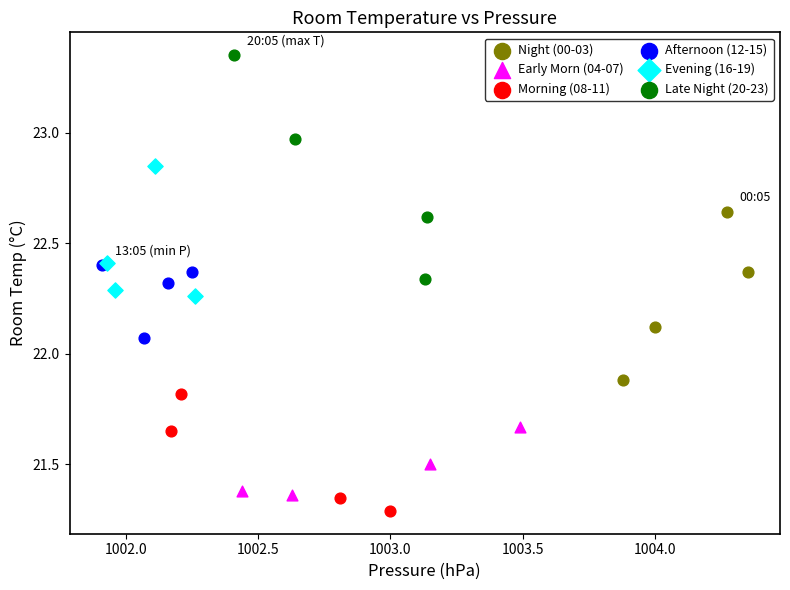

Which series contains the highest Y value?

Late Night (20-23)